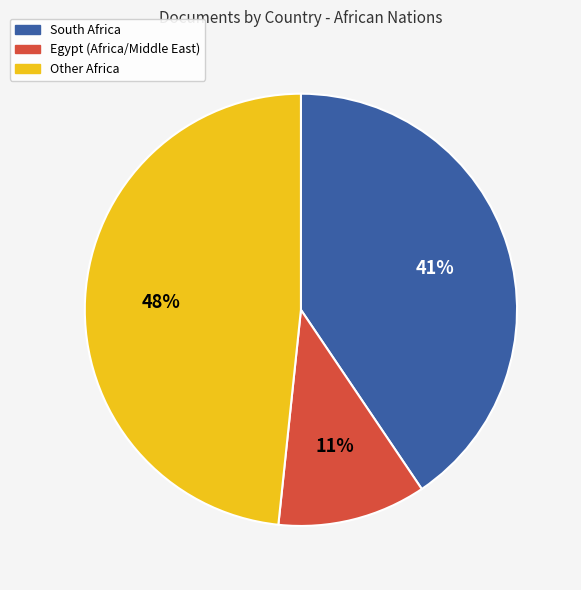

To the nearest percent, what is the difference between the largest and smallest slice percentages?

37%